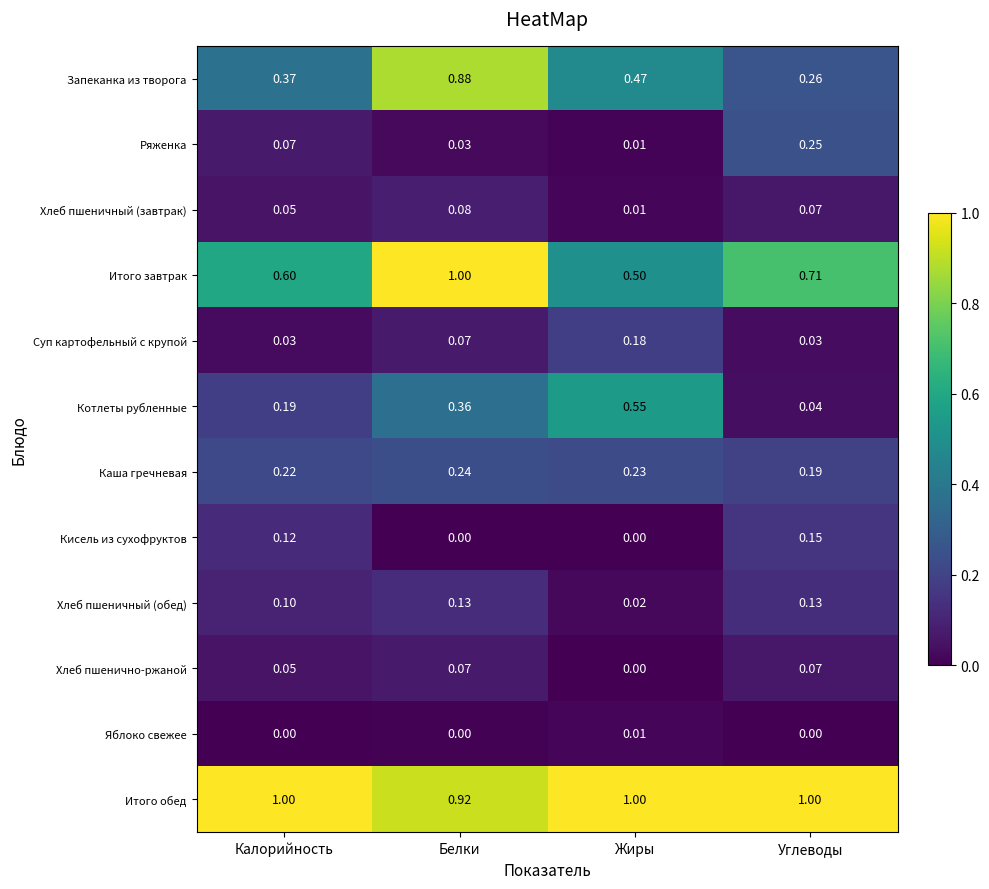

Which series changed the most between Жиры and Углеводы?

Котлеты рубленные